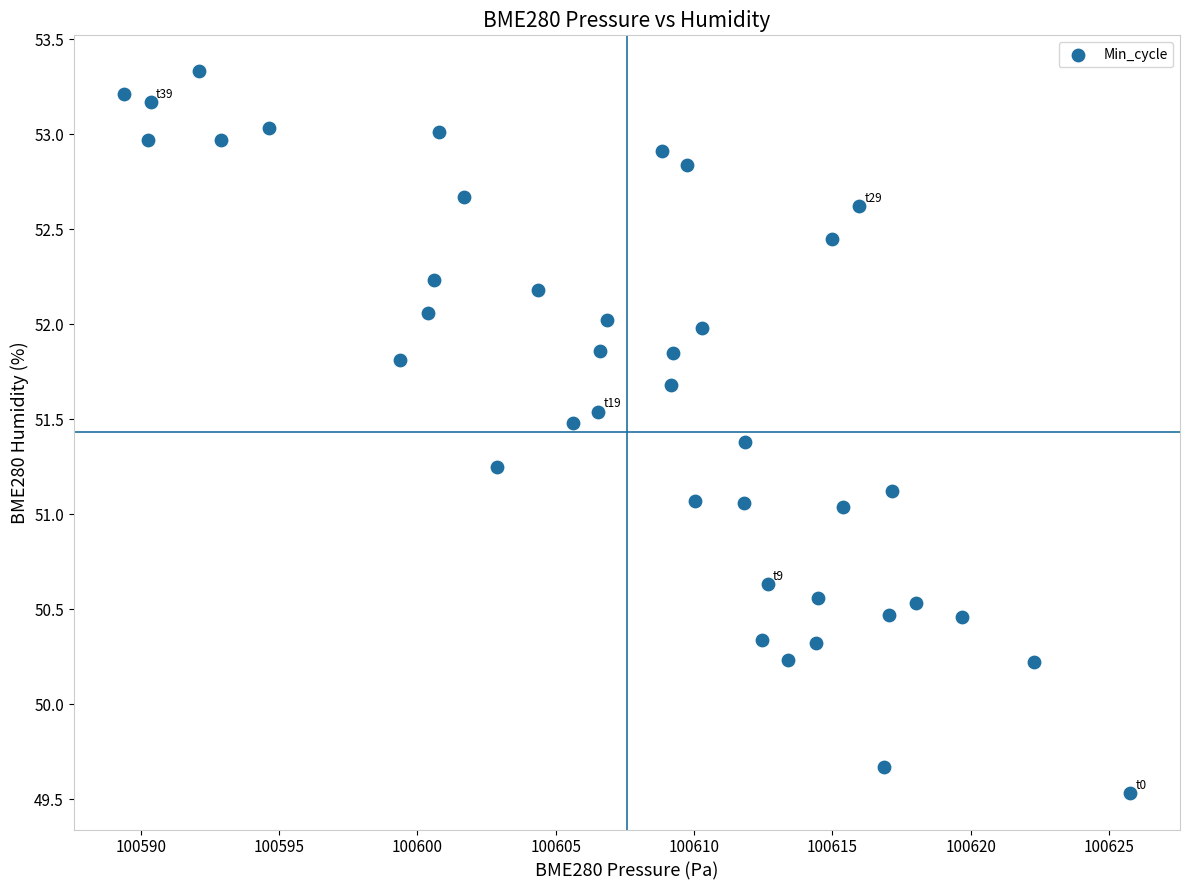

What is the range of X values (max minus min)?

36.4